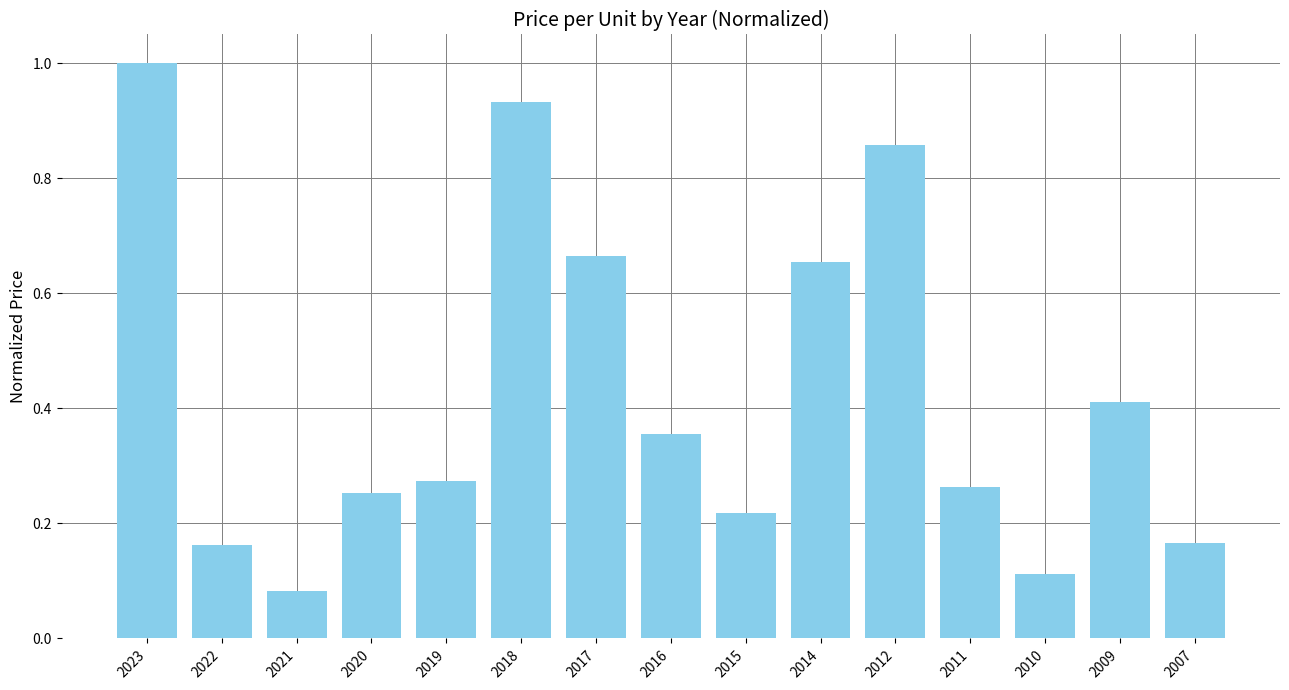

What is the sum of all values?

6.4